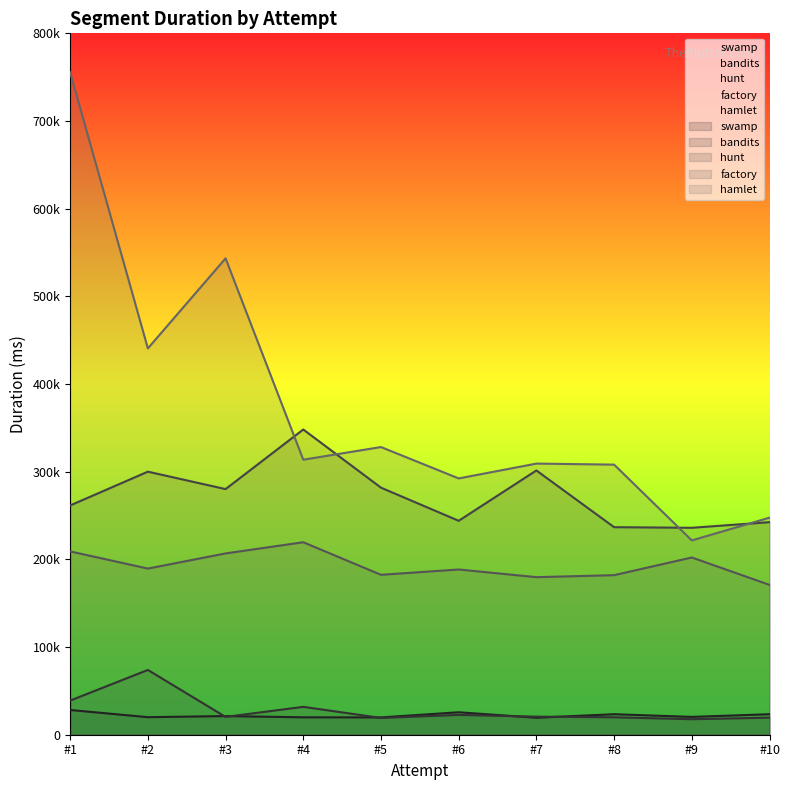

Where is the first local minimum for hamlet?

#2